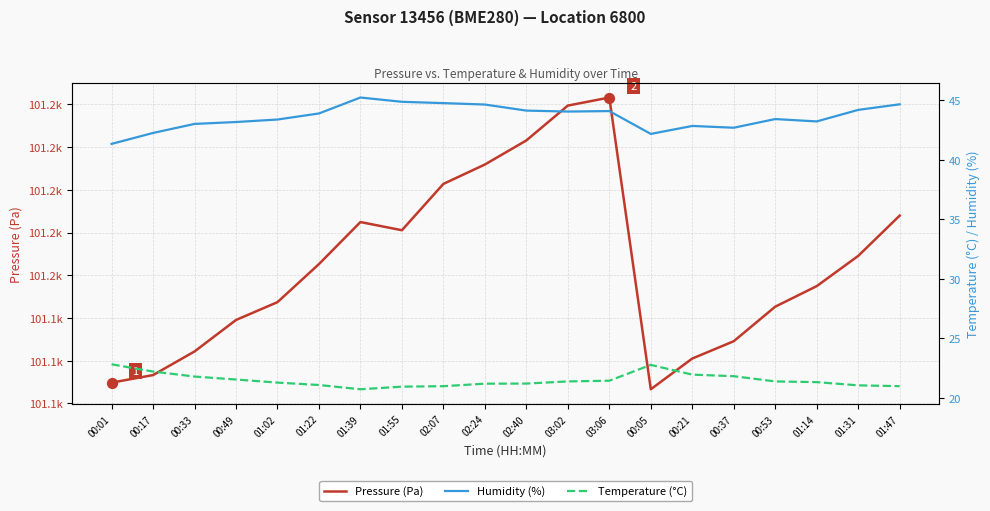

Which series reaches the maximum Y coordinate?

Pressure (Pa)